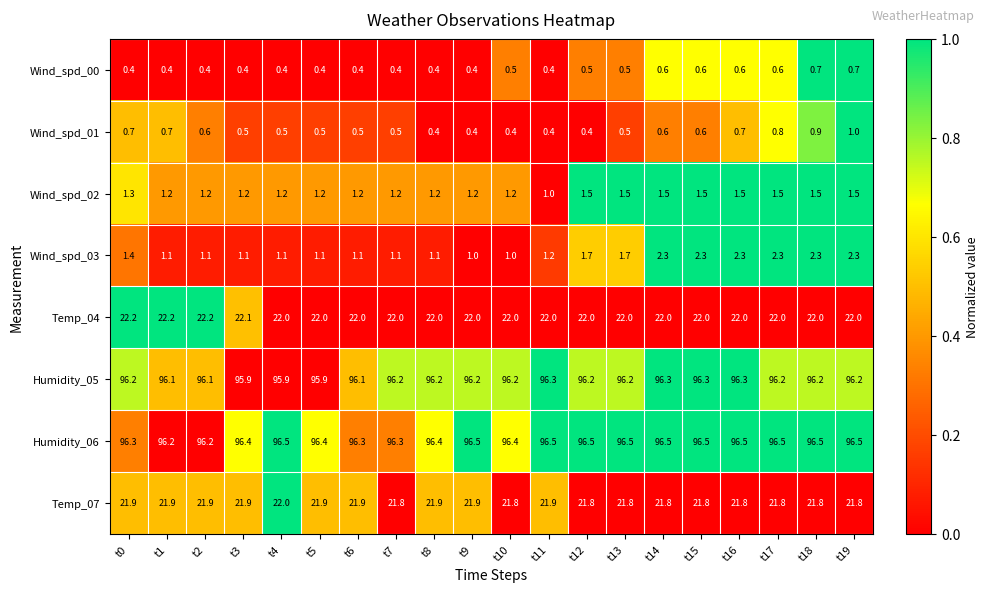

What is the spread (max minus min) of values at t15?

95.9